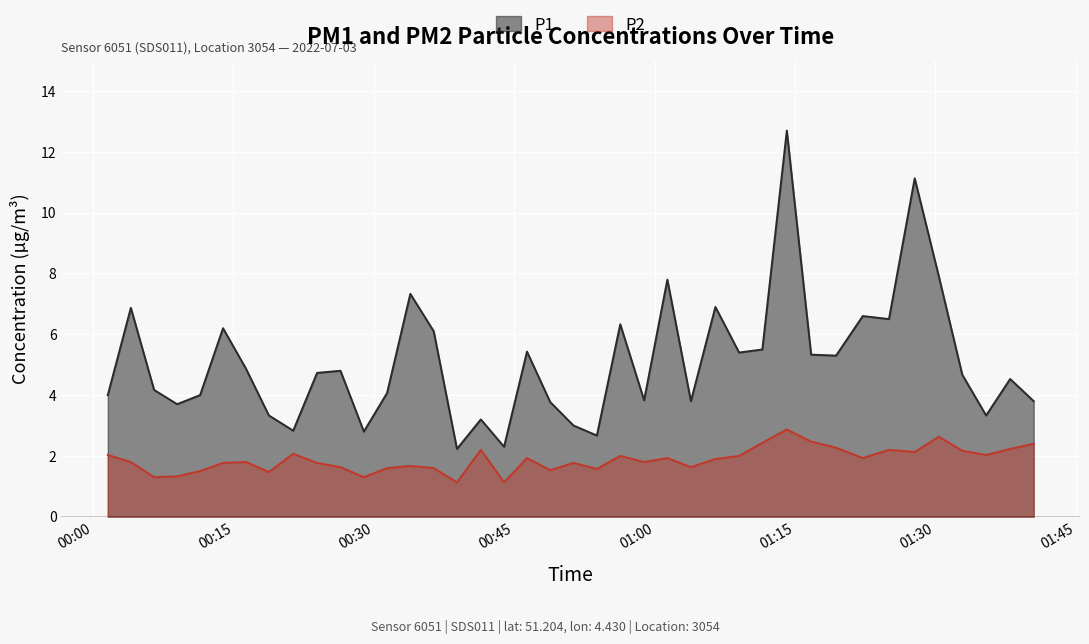

Which has a higher value, 2022-07-03T00:33:54 or 2022-07-03T00:36:24?

2022-07-03T00:33:54